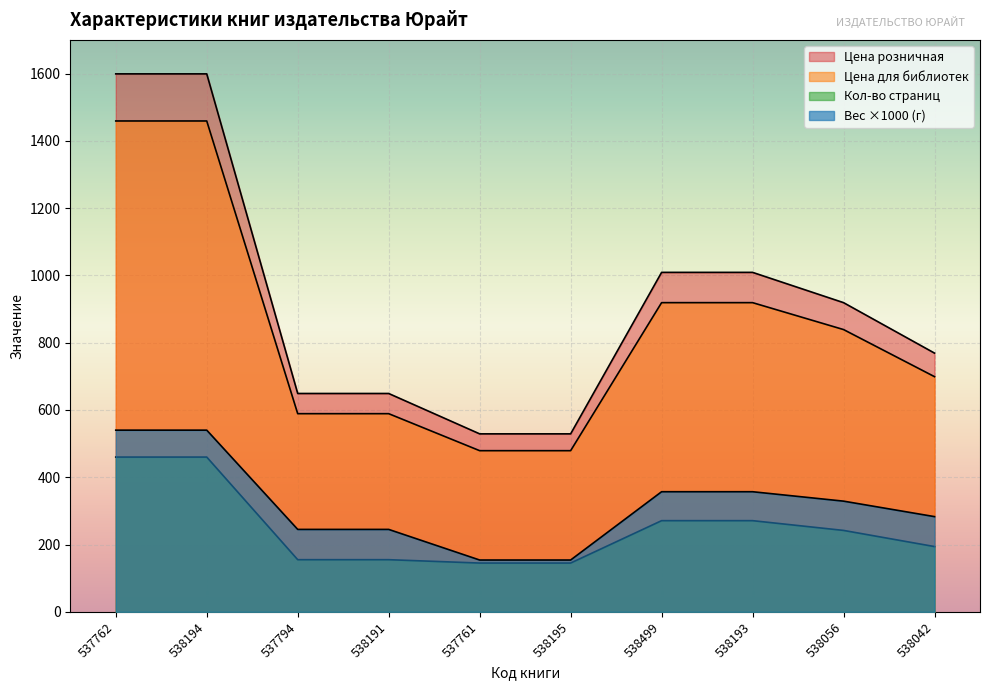

Reading left to right, extract all data points from this chart.

Кол-во страниц: 460	460	155	155	145	145	271	271	242	194
Цена для библиотек: 1459	1459	589	589	479	479	919	919	839	699
Цена розничная: 1599	1599	649	649	529	529	1009	1009	919	769
Вес (кг): 540	540	245	245	154	154	357	357	329	283